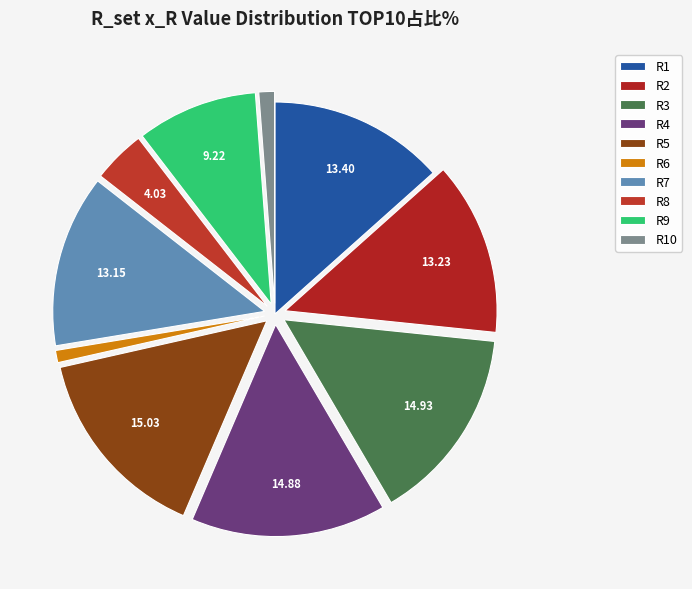

Rank the categories by value from highest to lowest.

R5, R3, R4, R1, R2, R7, R9, R8, R10, R6